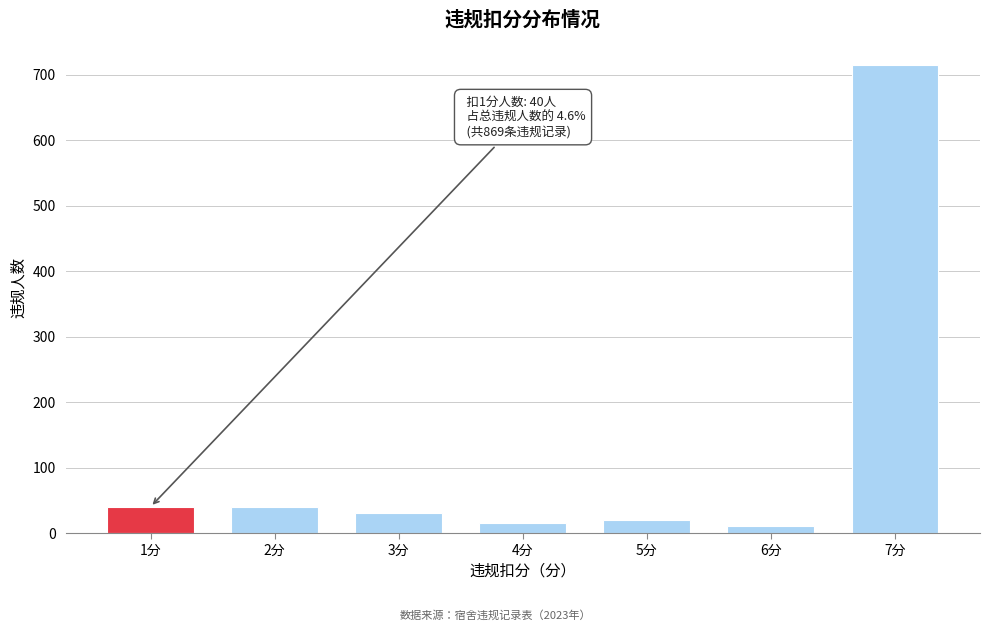

Reading left to right, what are all the values shown in this chart?

40	40	30	15	20	10	714